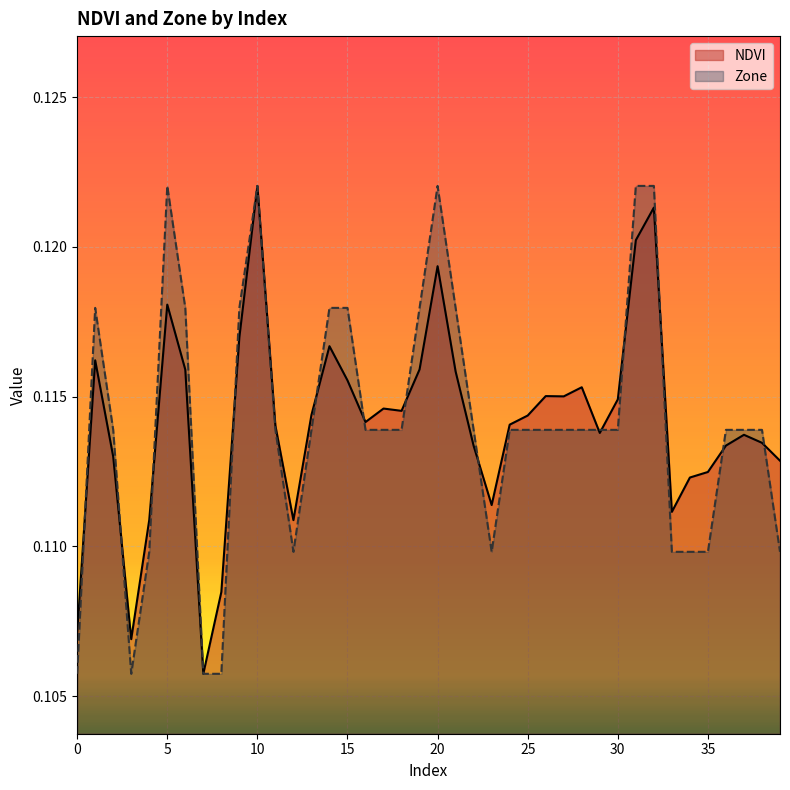

Does the chart display data point markers on the line(s)?

No